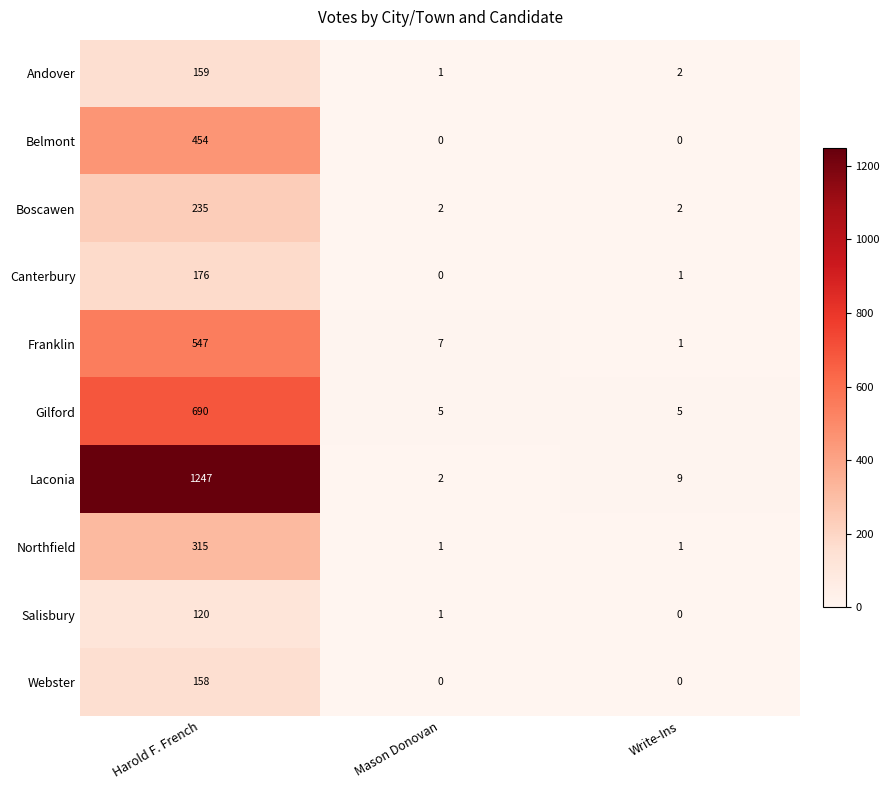

Where is Laconia nearest to the value 624?

Write-Ins